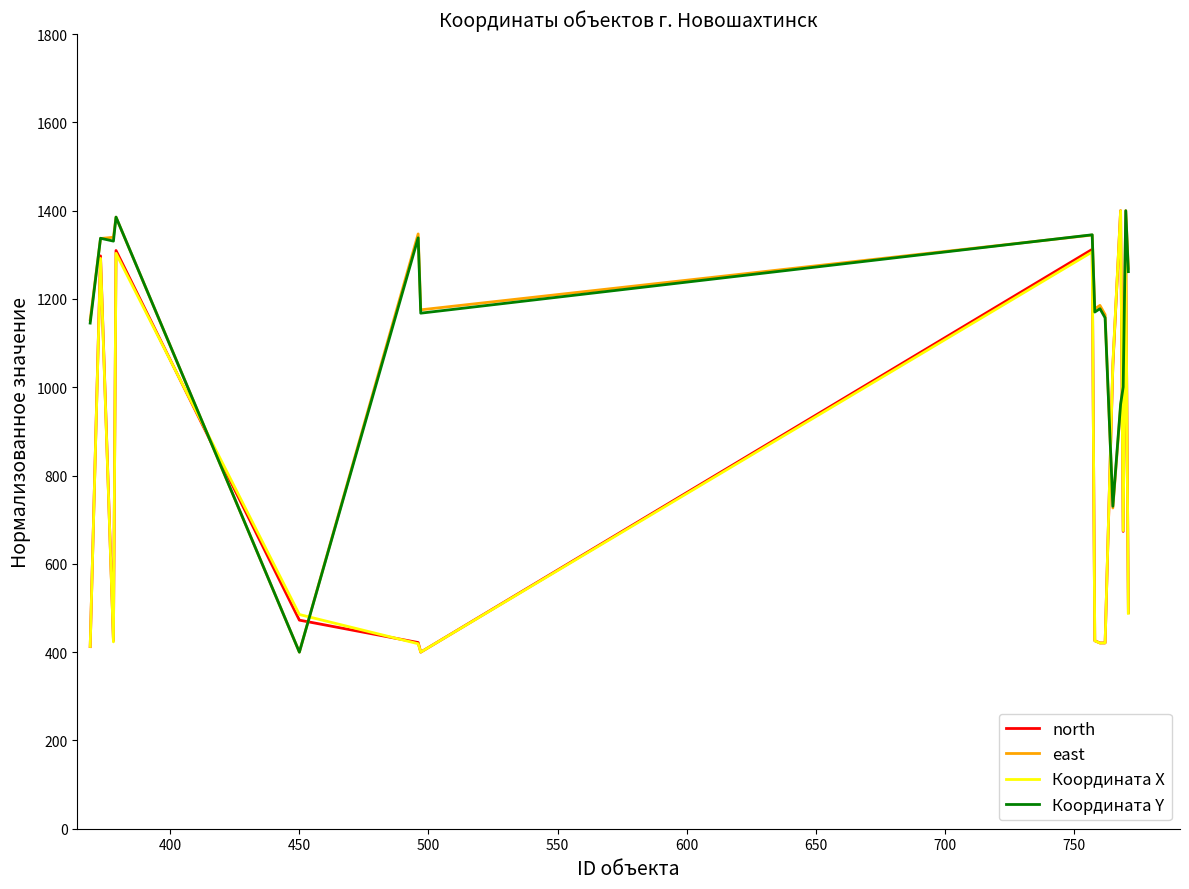

Which series ends up on top after the final intersection of Координата Y and Координата X?

Координата Y